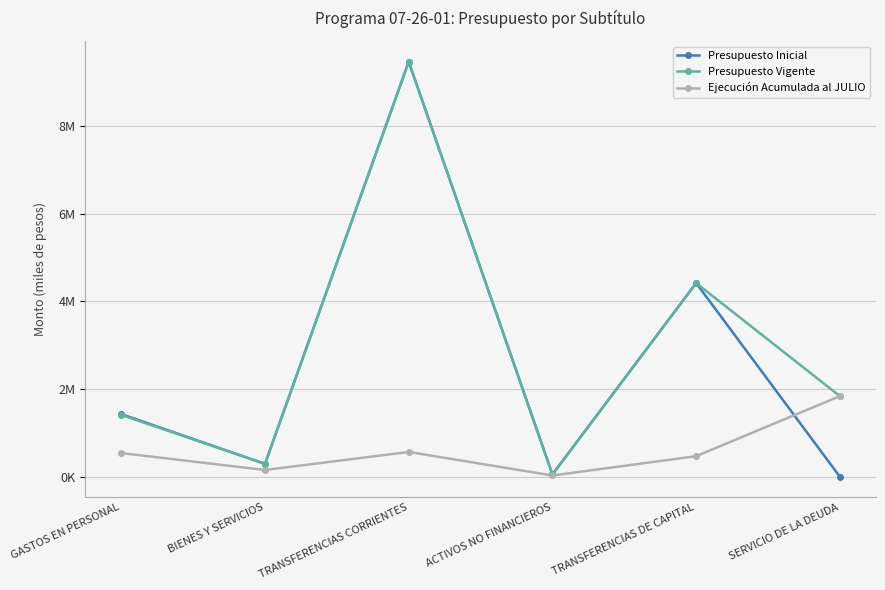

Does the chart have visible grid lines?

Yes